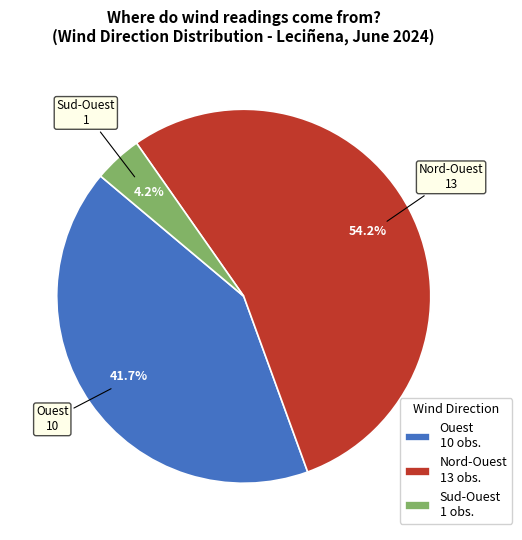

Which has a higher value, Nord-Ouest 13 obs. or Sud-Ouest 1 obs.?

Nord-Ouest 13 obs.